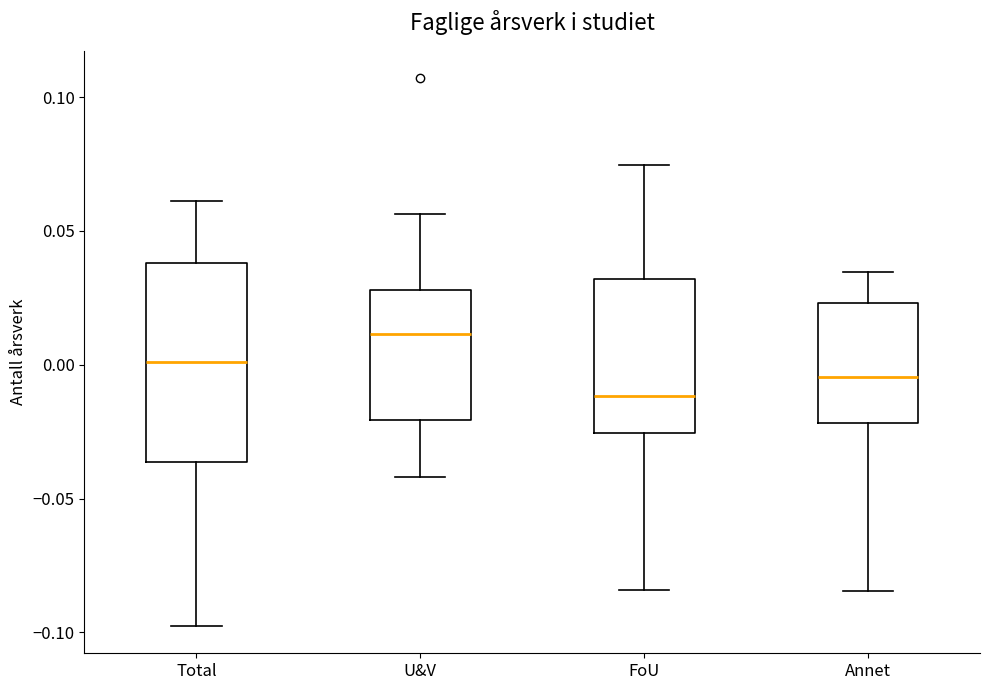

Which box has the highest median line?

U&V